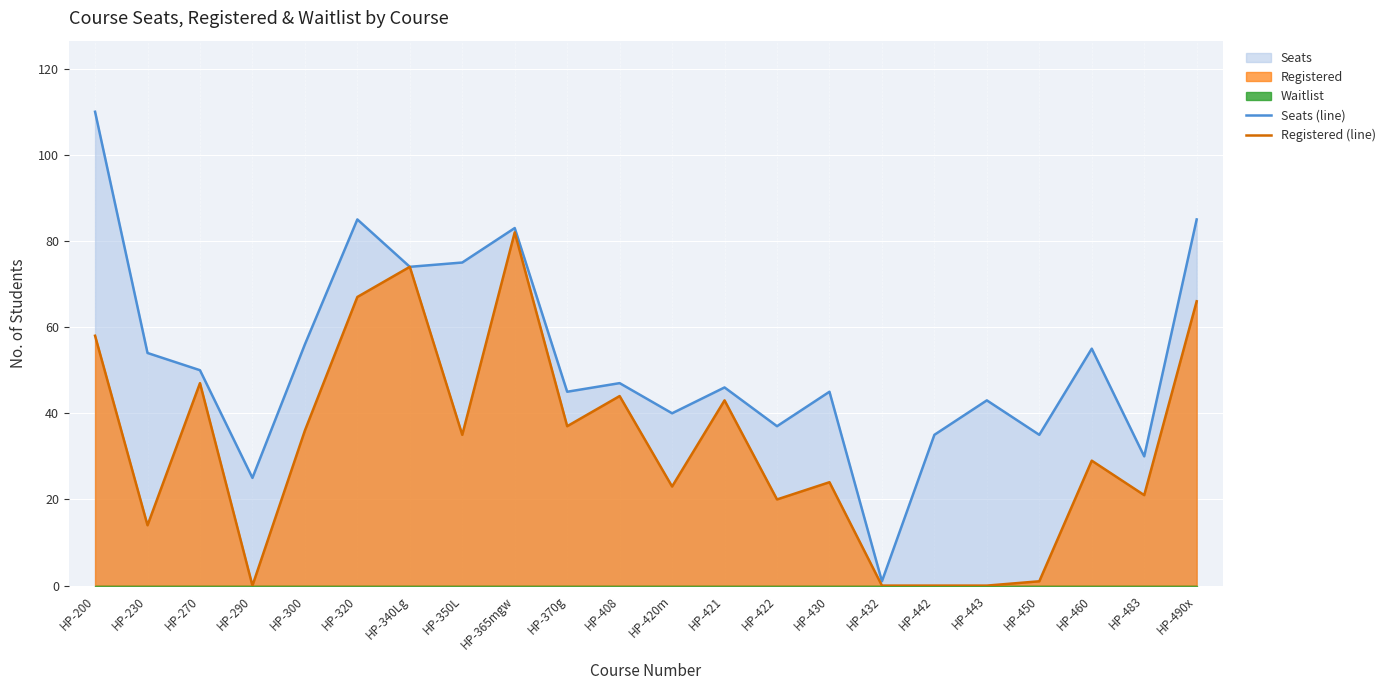

What is the sum of all Seats (line) values?

1156